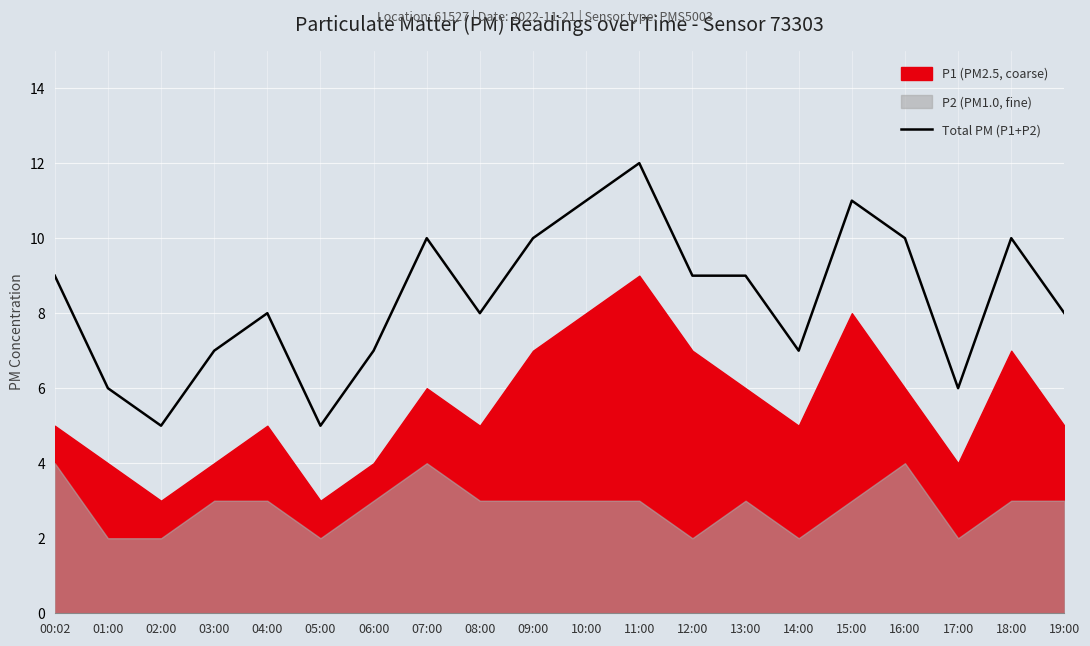

What is the change in value from 04:00 to 06:00?

-1